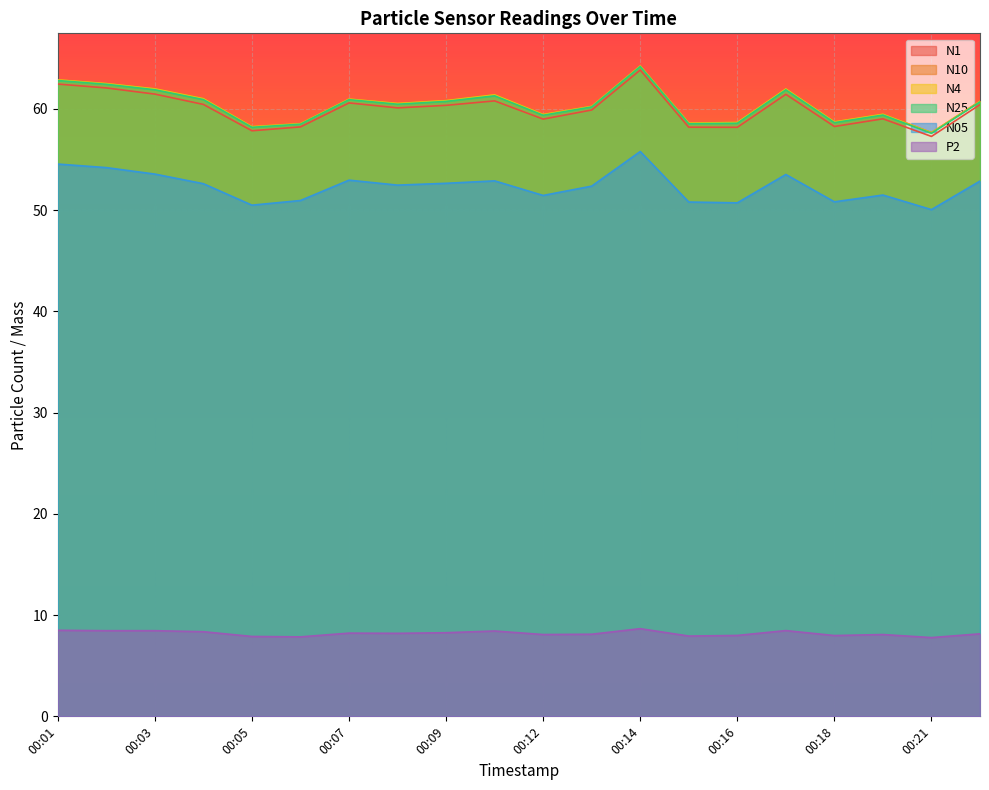

Does the chart display data point markers on the line(s)?

No